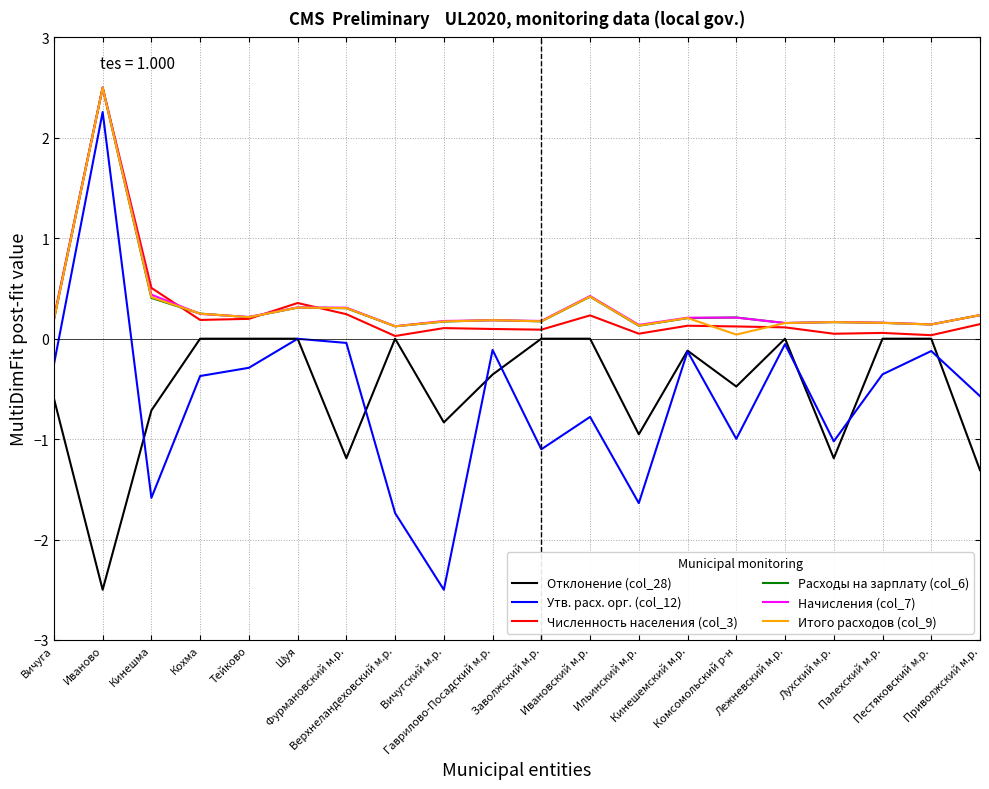

True or false: Отклонение (col_28) and Начисления (col_7) intersect in this chart.

False